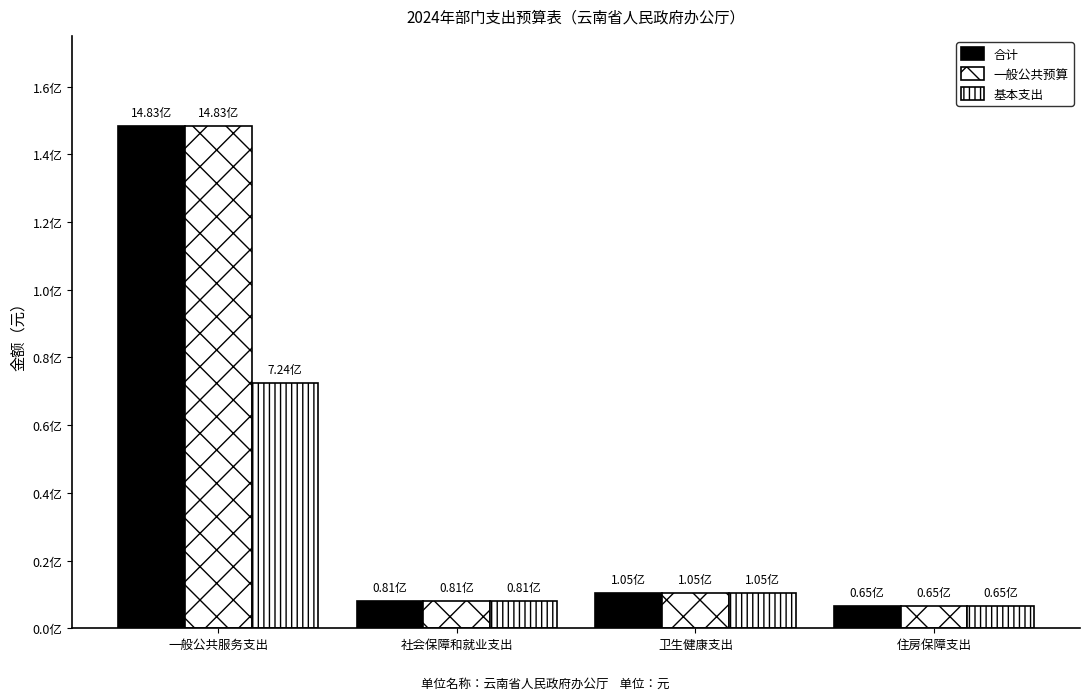

Which series has the largest total across all categories?

合计